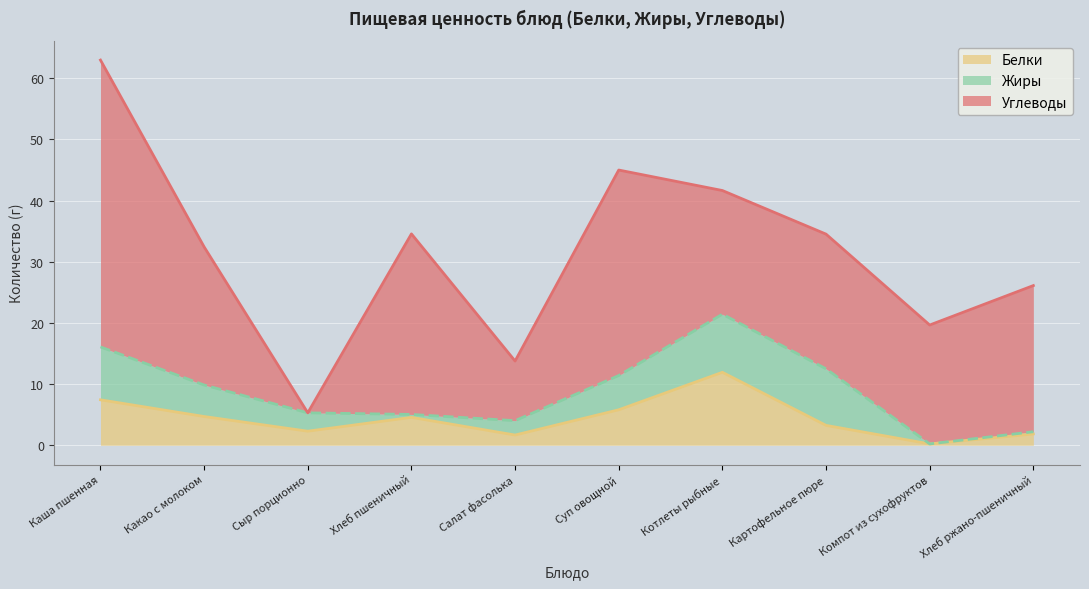

How many intersections are there between Углеводы and Жиры?

2